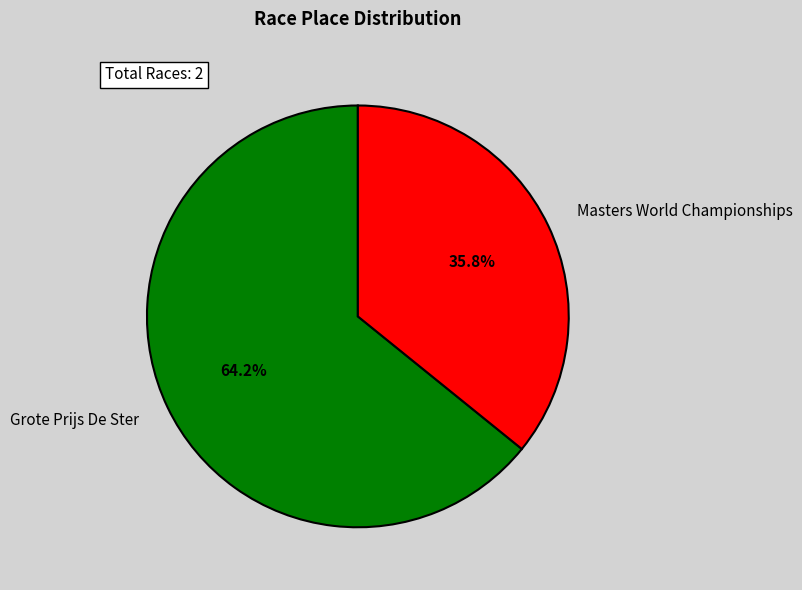

What percentage do Masters World Championships and Grote Prijs De Ster together represent?

100.0%